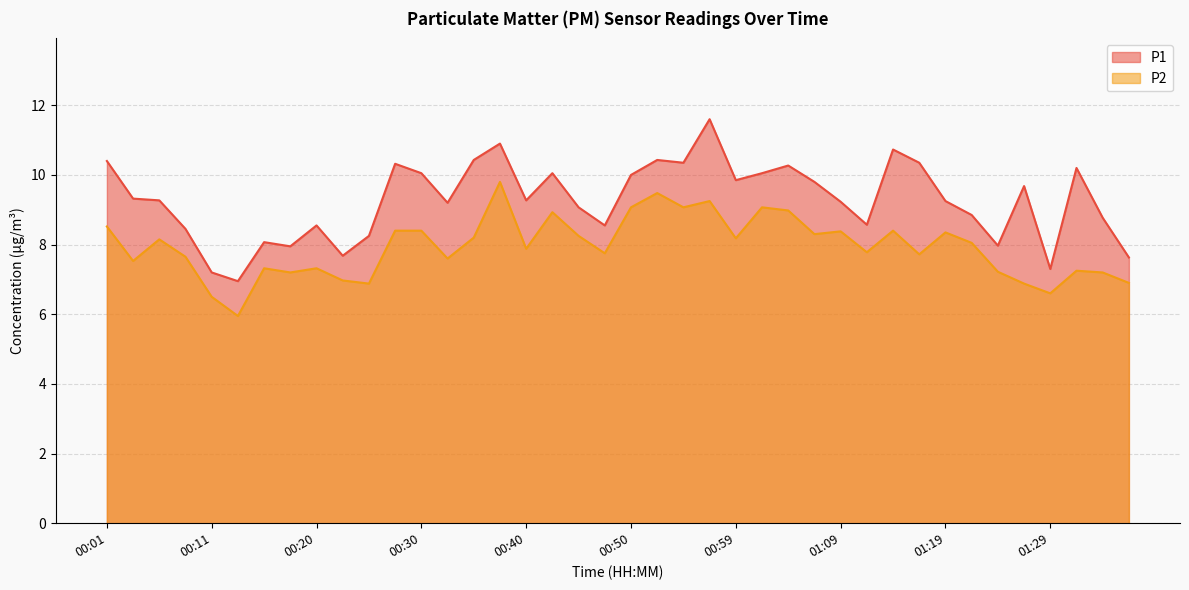

What is the maximum value for P2?

9.8